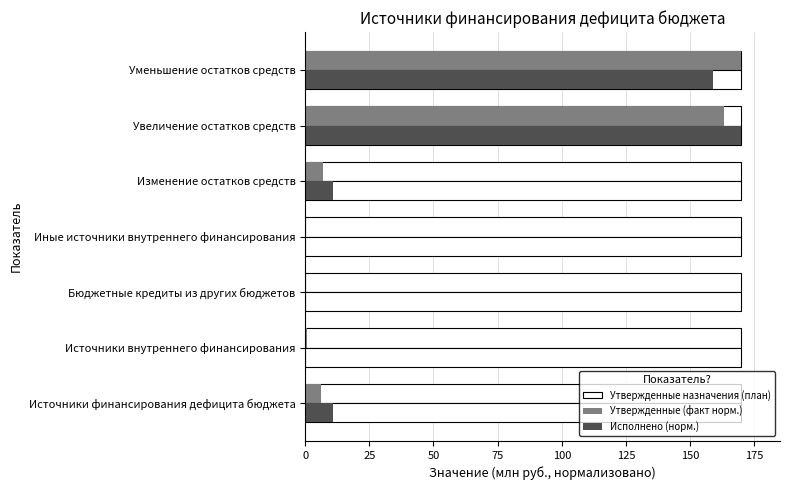

What is the difference between the maximum and minimum values in the Исполнено series?

170.0